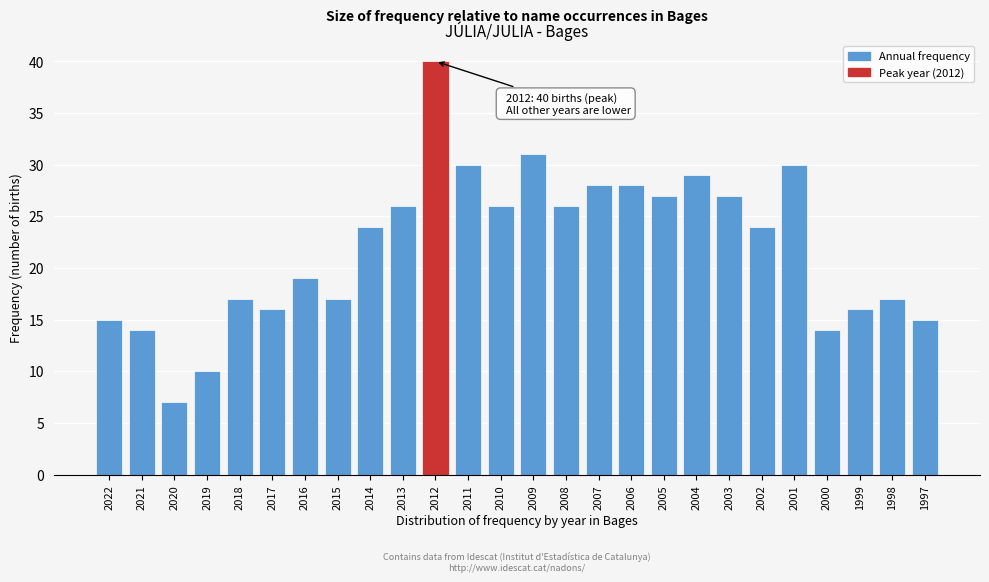

Reading left to right, extract all data points from this chart.

2022=15	2021=14	2020=7	2019=10	2018=17	2017=16	2016=19	2015=17	2014=24	2013=26	2012=40	2011=30	2010=26	2009=31	2008=26	2007=28	2006=28	2005=27	2004=29	2003=27	2002=24	2001=30	2000=14	1999=16	1998=17	1997=15